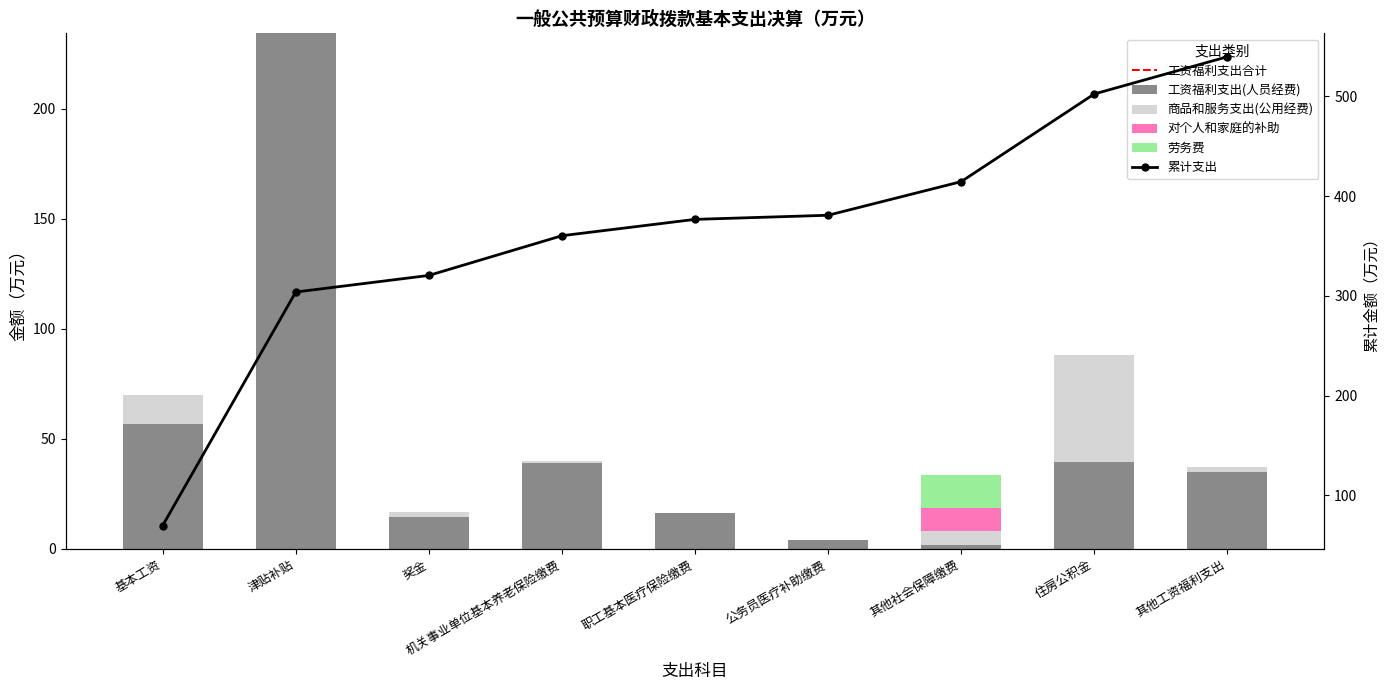

Reading left to right, list all the values displayed in this chart.

工资福利支出(人员经费): 57.0	234.2	14.7	39.2	16.4	4.1	1.6	39.6	35.0
商品和服务支出(公用经费): 12.8	0.0	1.9	0.7	0.0	0.0	6.4	48.3	2.3
对个人和家庭的补助: 0.0	0.0	0.0	0.0	0.0	0.0	10.7	0.0	0.0
劳务费: 0.0	0.0	0.0	0.0	0.0	0.0	15.0	0.0	0.0